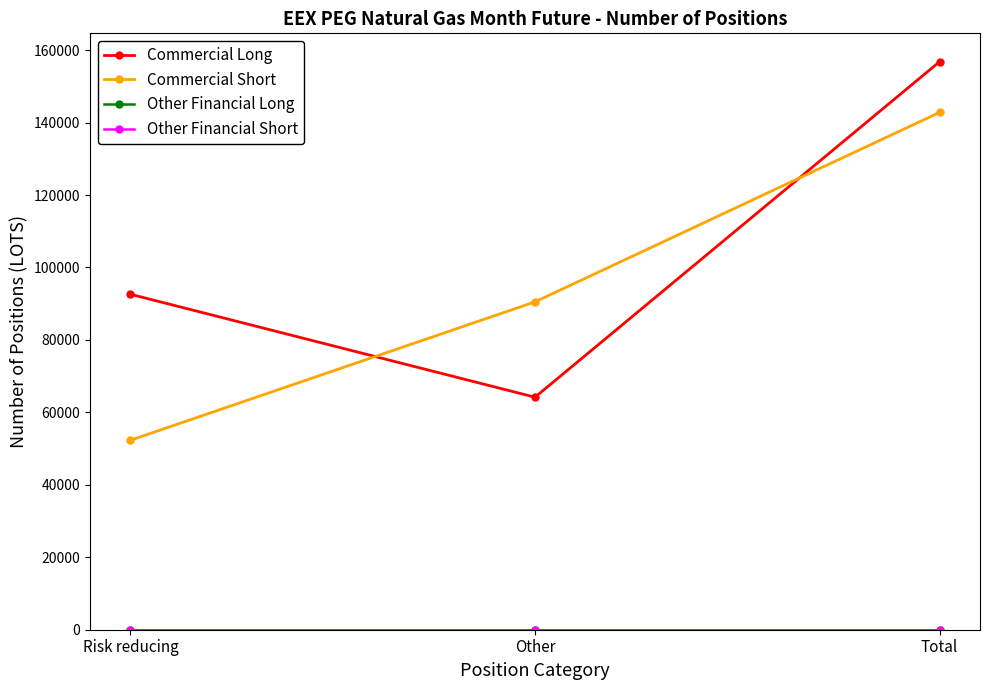

Is this an area chart (filled region under the line)?

No